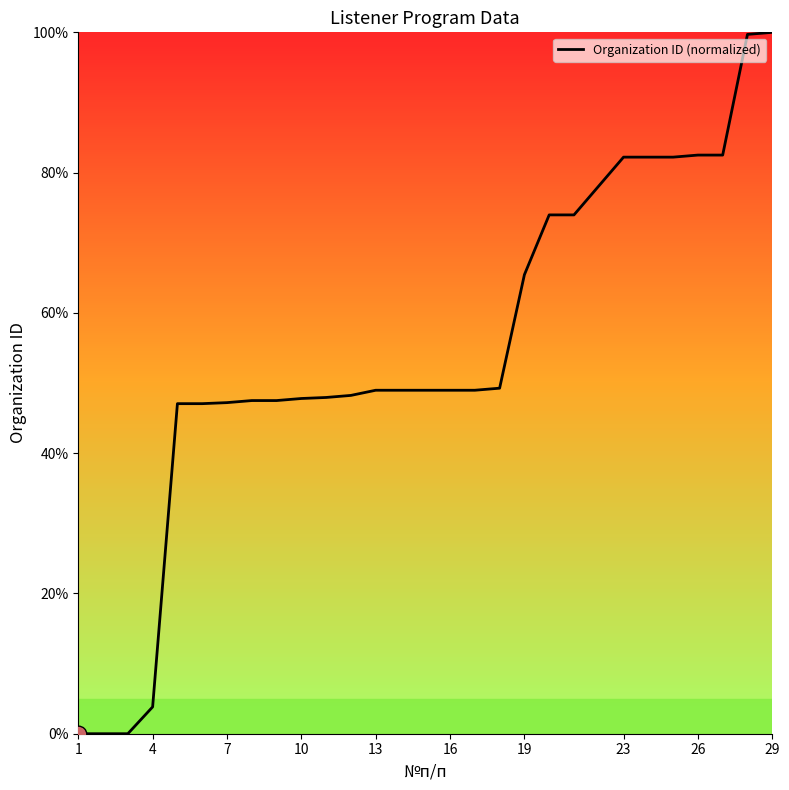

What is the greatest value displayed?

100.0